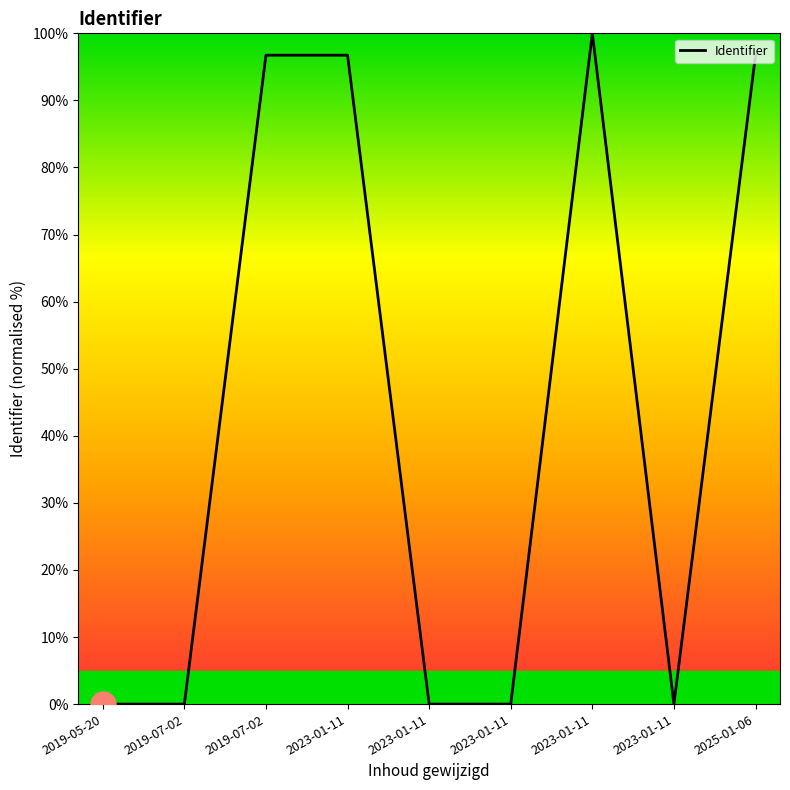

What is the label of the 3rd point from the right?

2023-01-11